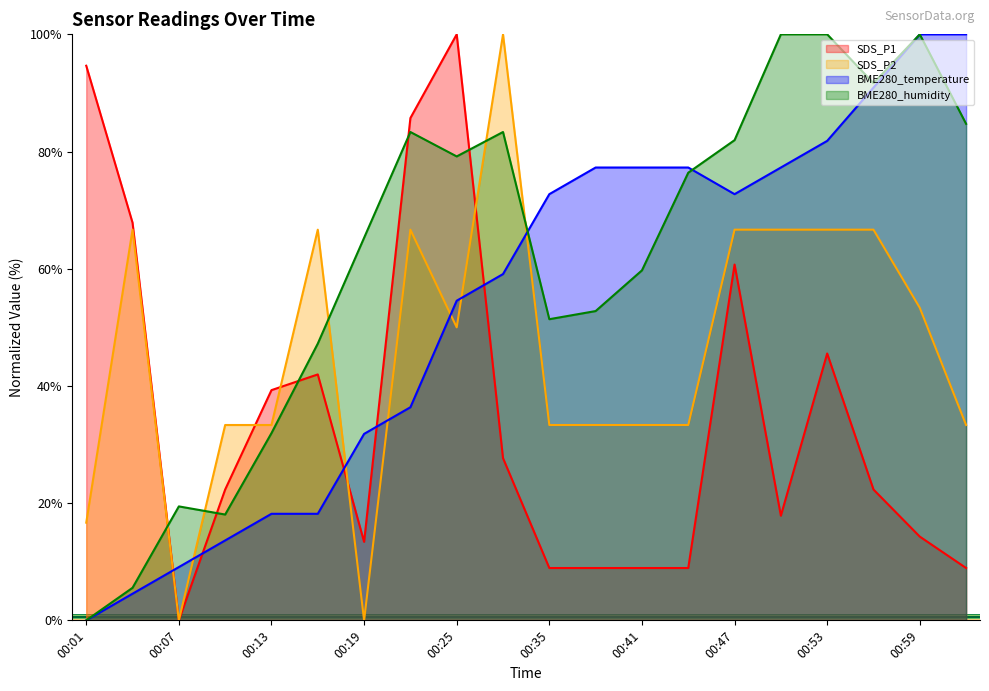

Reading left to right, extract all data points from this chart.

SDS_P1: 00:01=94.6	00:04=67.9	00:07=0.0	00:10=22.3	00:13=39.3	00:16=42.0	00:19=13.4	00:22=85.7	00:25=100.0	00:29=27.7	00:35=8.9	00:38=8.9	00:41=8.9	00:44=8.9	00:47=60.7	00:50=17.9	00:53=45.5	00:56=22.3	00:59=14.3	01:02=8.9
SDS_P2: 00:01=16.7	00:04=66.7	00:07=0.0	00:10=33.3	00:13=33.3	00:16=66.7	00:19=0.0	00:22=66.7	00:25=50.0	00:29=100.0	00:35=33.3	00:38=33.3	00:41=33.3	00:44=33.3	00:47=66.7	00:50=66.7	00:53=66.7	00:56=66.7	00:59=53.3	01:02=33.3
BME280_temperature: 00:01=0.0	00:04=4.5	00:07=9.1	00:10=13.6	00:13=18.2	00:16=18.2	00:19=31.8	00:22=36.4	00:25=54.5	00:29=59.1	00:35=72.7	00:38=77.3	00:41=77.3	00:44=77.3	00:47=72.7	00:50=77.3	00:53=81.8	00:56=90.9	00:59=100.0	01:02=100.0
BME280_humidity: 00:01=0.0	00:04=5.6	00:07=19.4	00:10=18.1	00:13=31.9	00:16=47.2	00:19=65.3	00:22=83.3	00:25=79.2	00:29=83.3	00:35=51.4	00:38=52.8	00:41=59.7	00:44=76.4	00:47=81.9	00:50=100.0	00:53=100.0	00:56=91.7	00:59=100.0	01:02=84.7